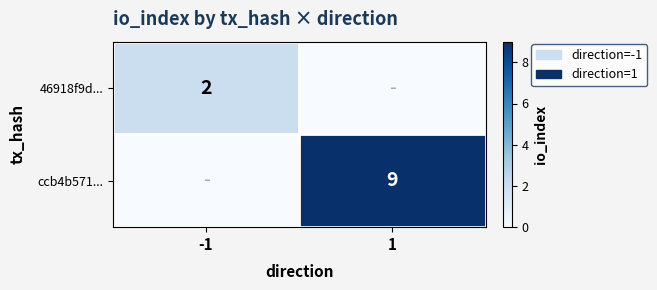

True or false: 46918f9d... has a value of 3 at -1.

False